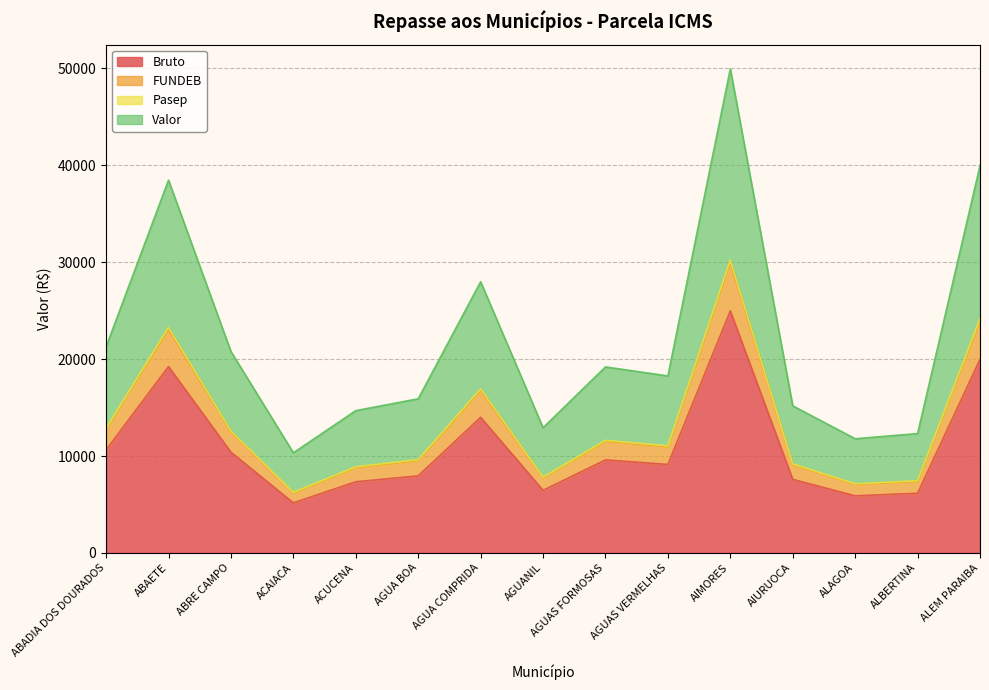

What is the lowest value of the Bruto series?

5166.3